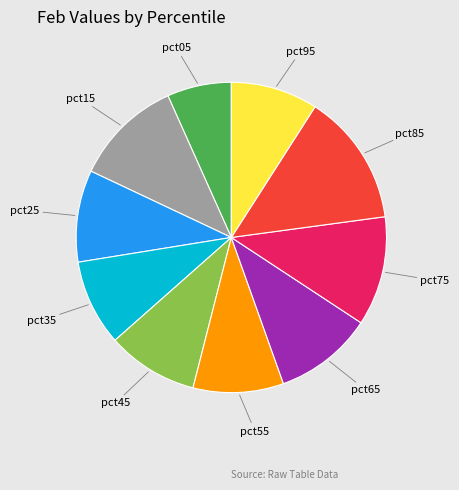

Does any single category account for the majority?

No